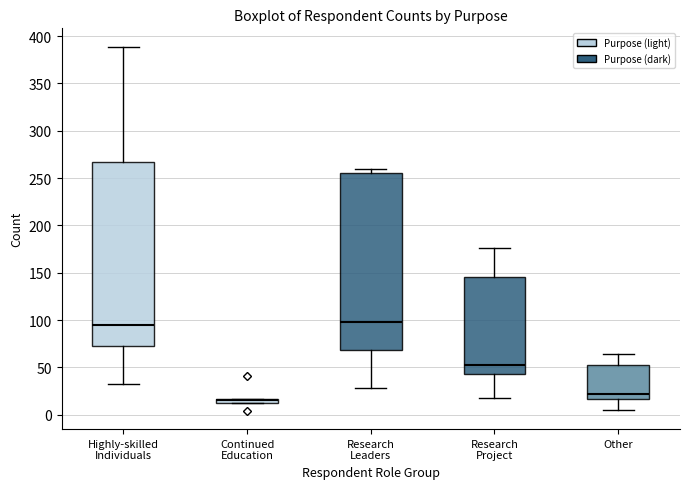

Where is the lower edge of the box for Continued Education on the y-axis? The values are not printed on the chart, so give them approximately, as read against the axis.

10